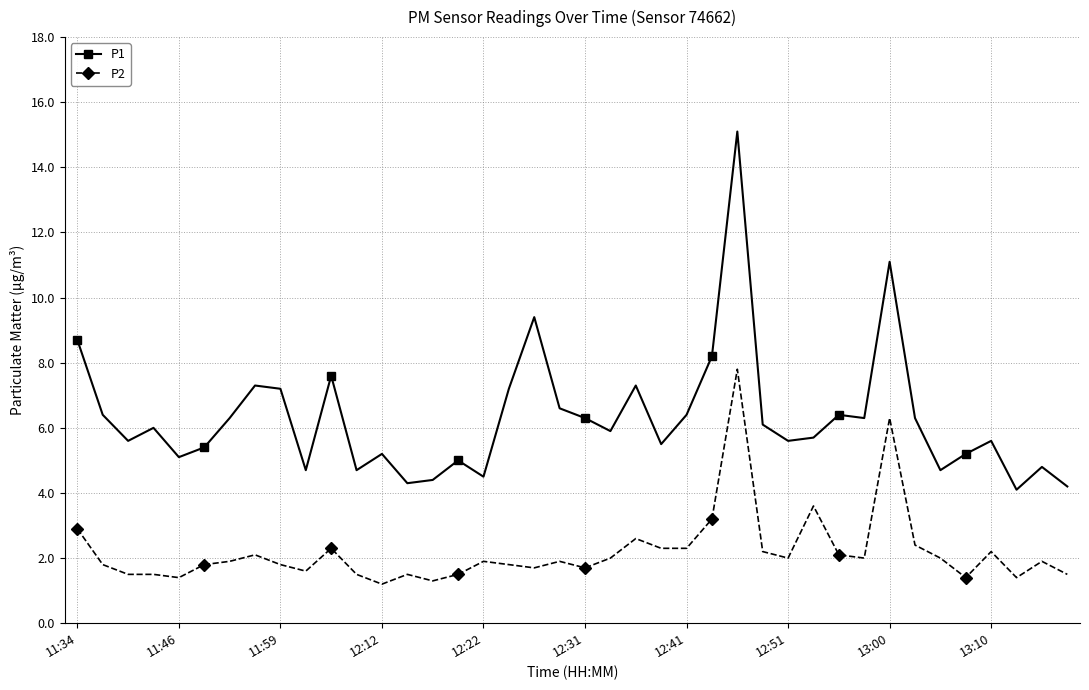

Which series has the widest spread of values?

P1